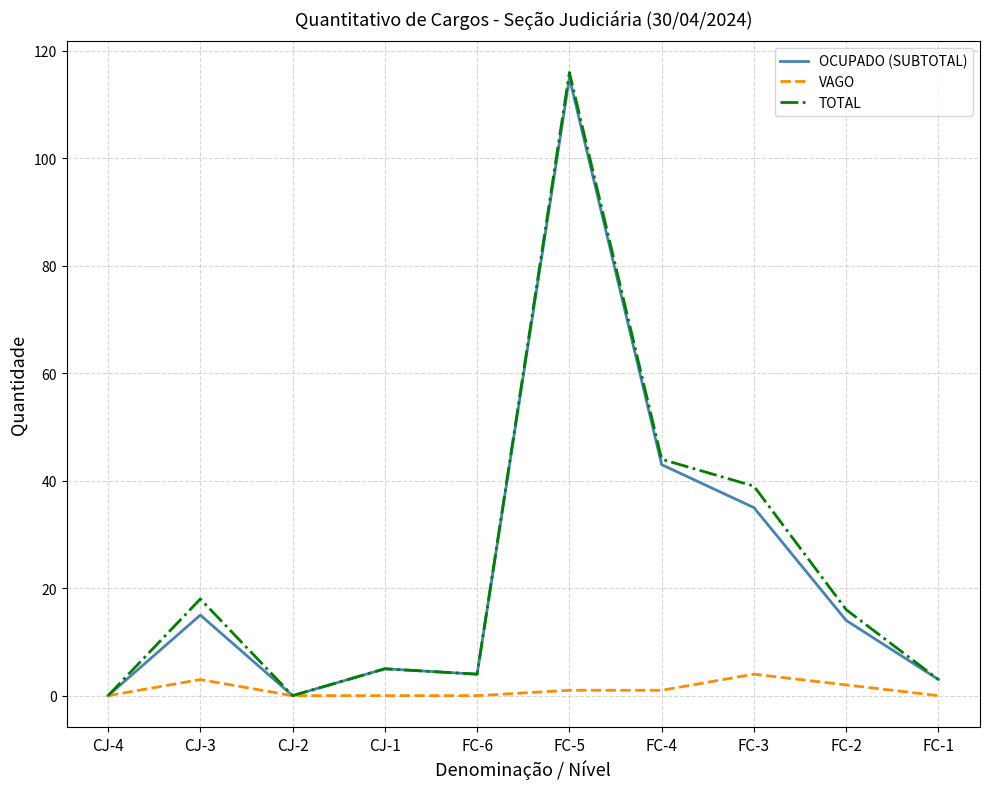

Is it true that OCUPADO (SUBTOTAL) equals 20 at FC-2?

False